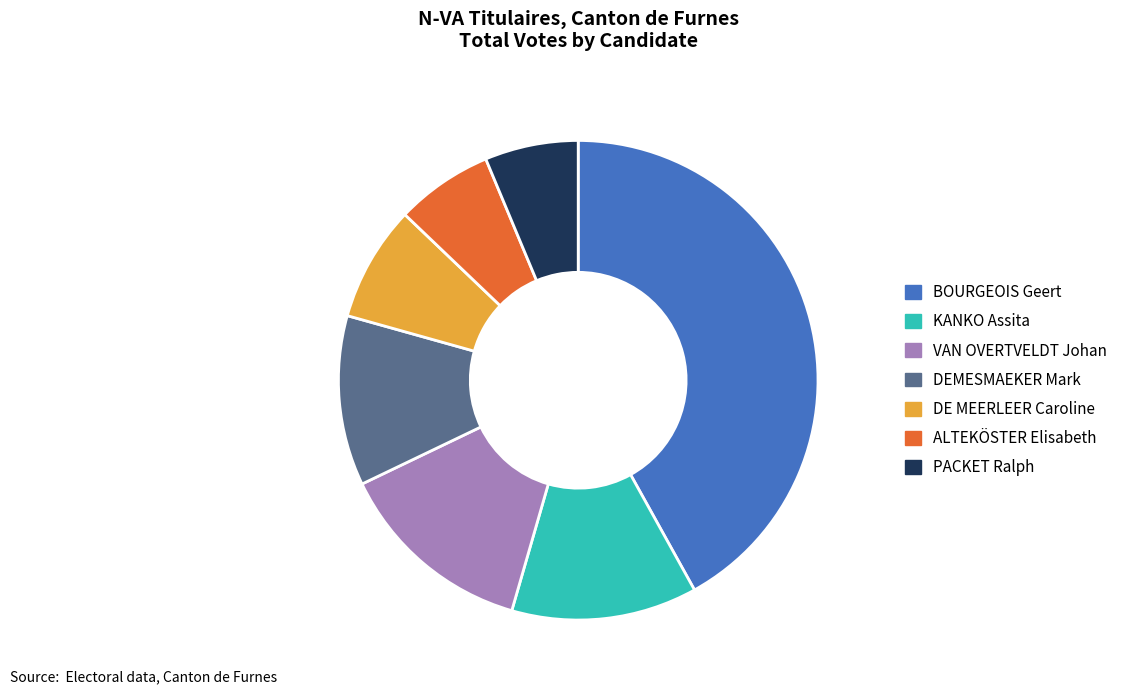

What is the ratio of the value at PACKET Ralph to the value at KANKO Assita?

0.5